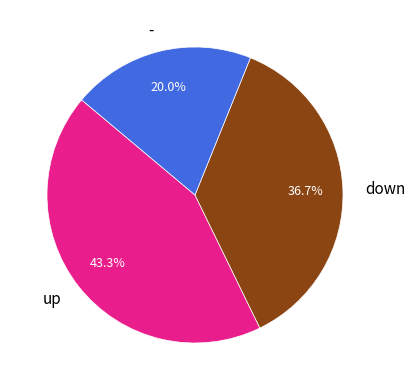

Is the sum of down and up greater than half?

Yes